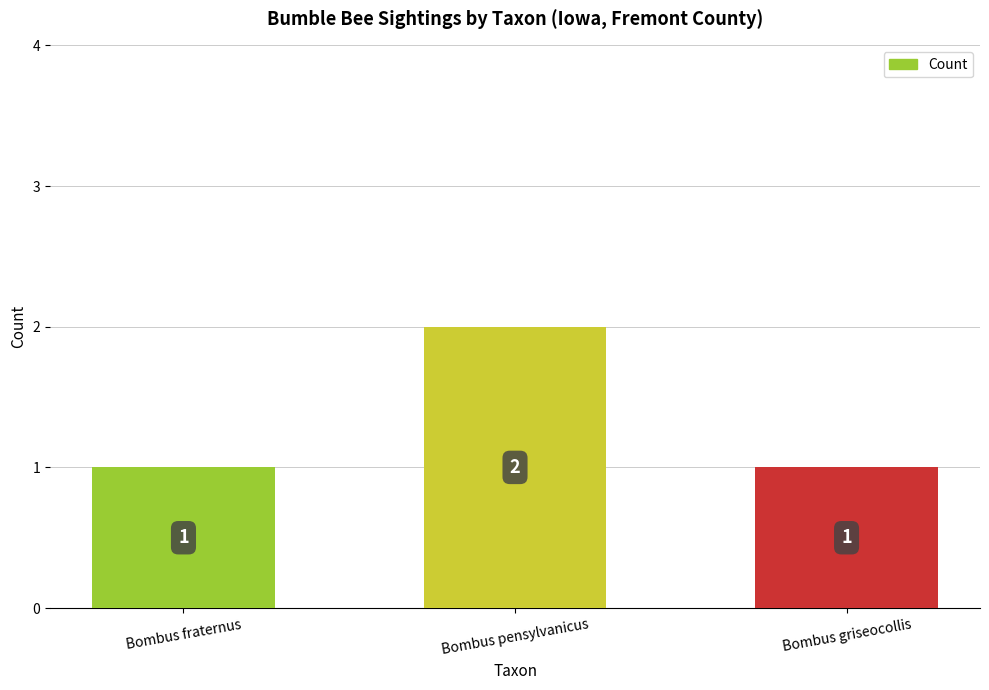

What is the ratio of the value at Bombus fraternus to the value at Bombus pensylvanicus?

0.5